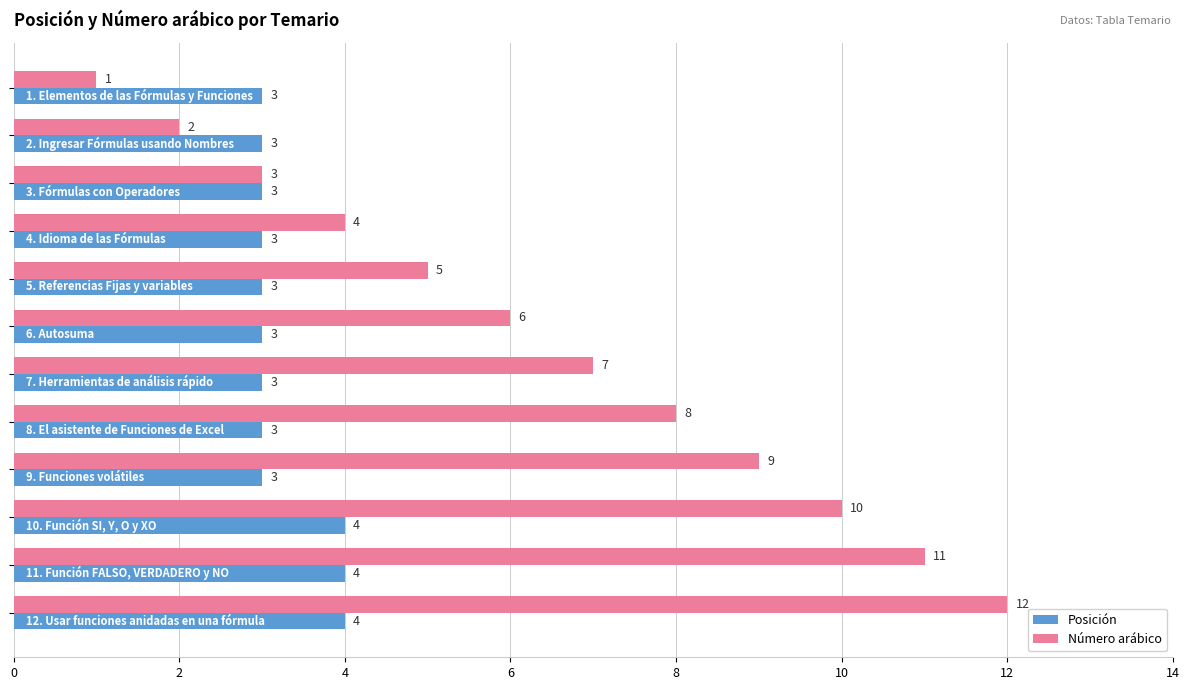

How many series are shown in this chart?

2